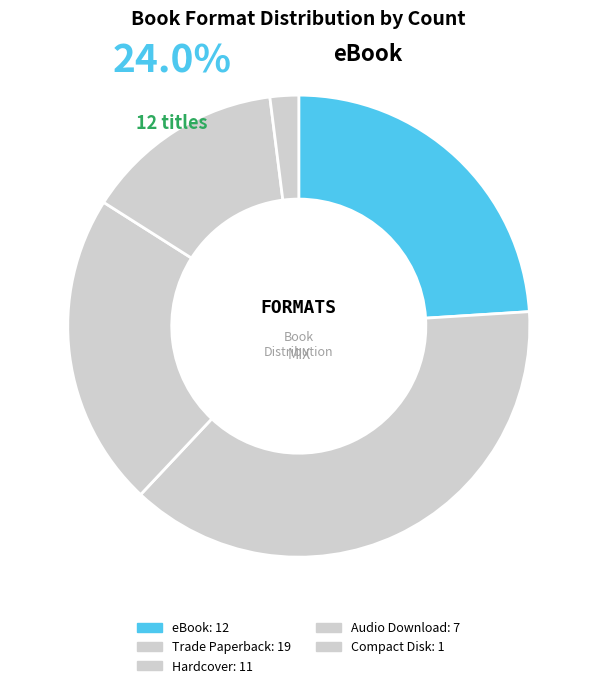

How many slices are in this pie chart?

5